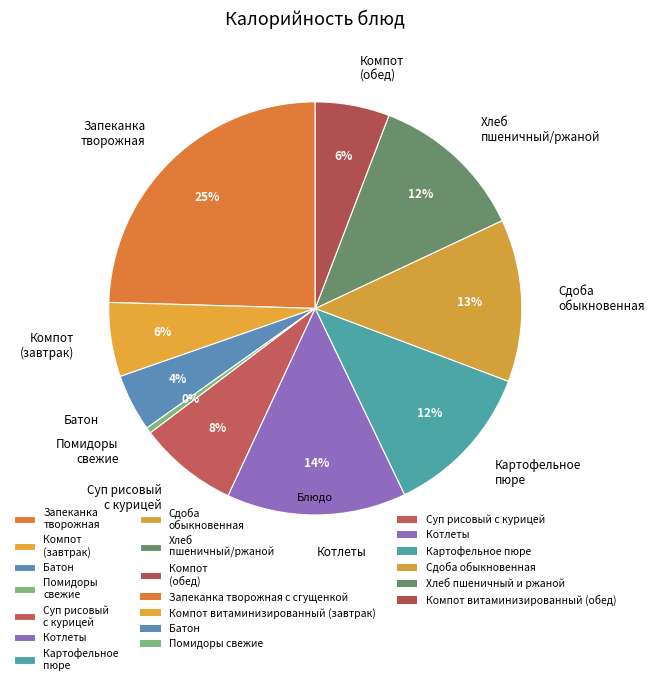

Combined, do Котлеты and Картофельное пюре account for over 50%?

No